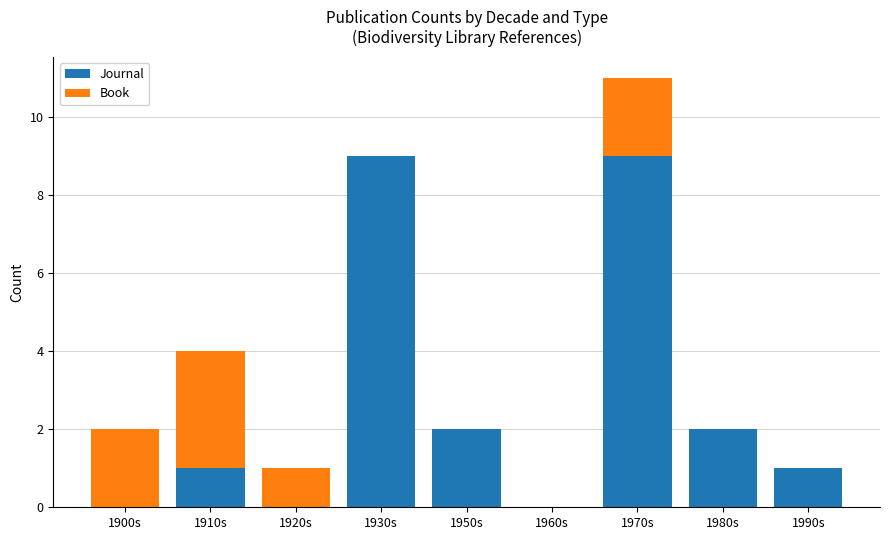

Reading left to right, transcribe the values for Journal.

1900s=0	1910s=1	1920s=0	1930s=9	1950s=2	1960s=0	1970s=9	1980s=2	1990s=1